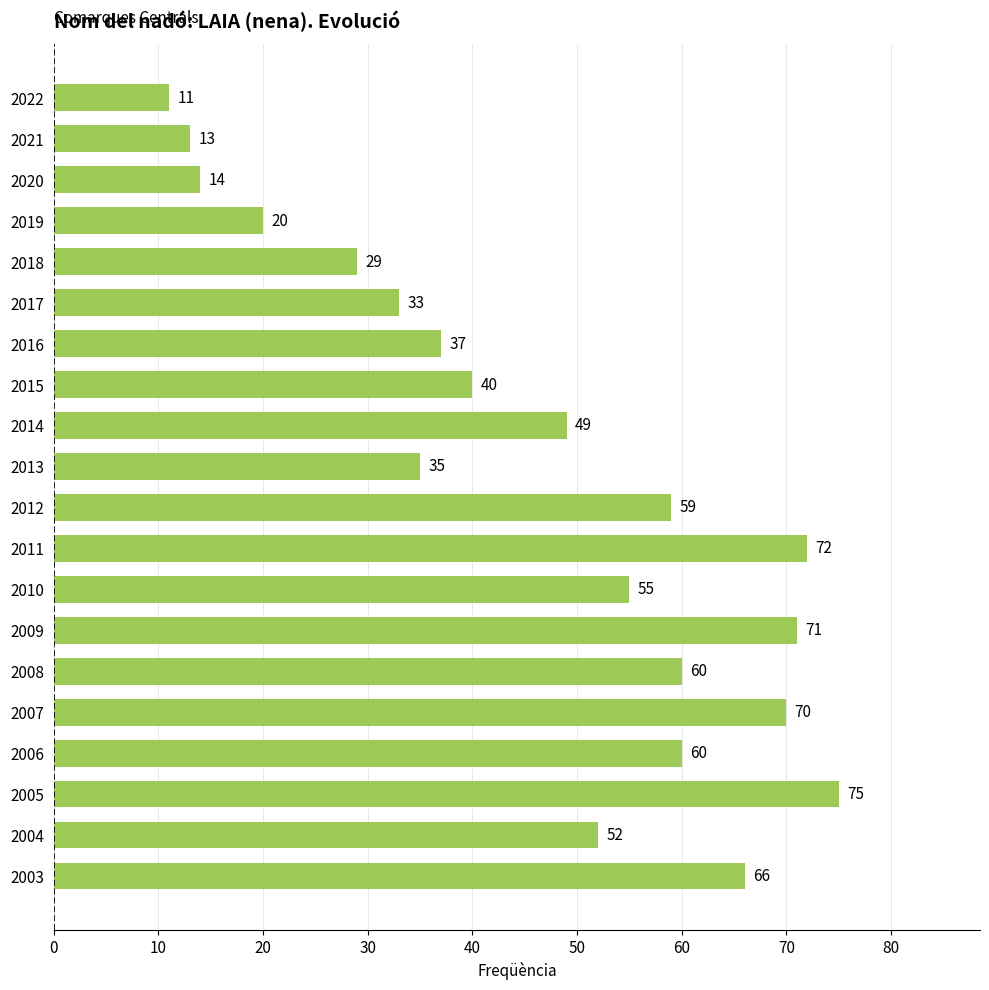

What is the minimum value shown in the chart?

11